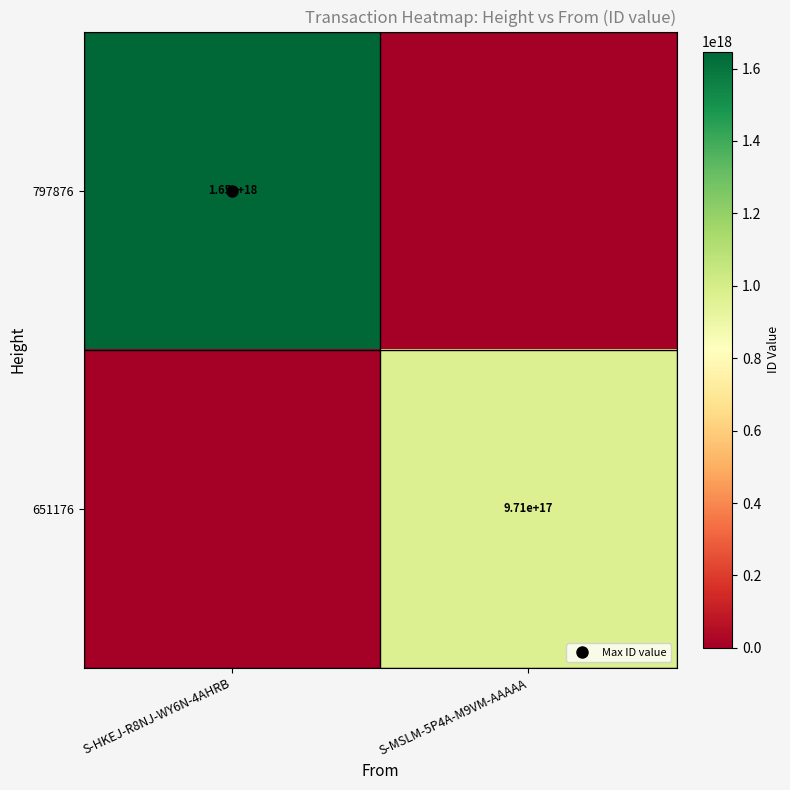

How many categories are shown in the chart?

2